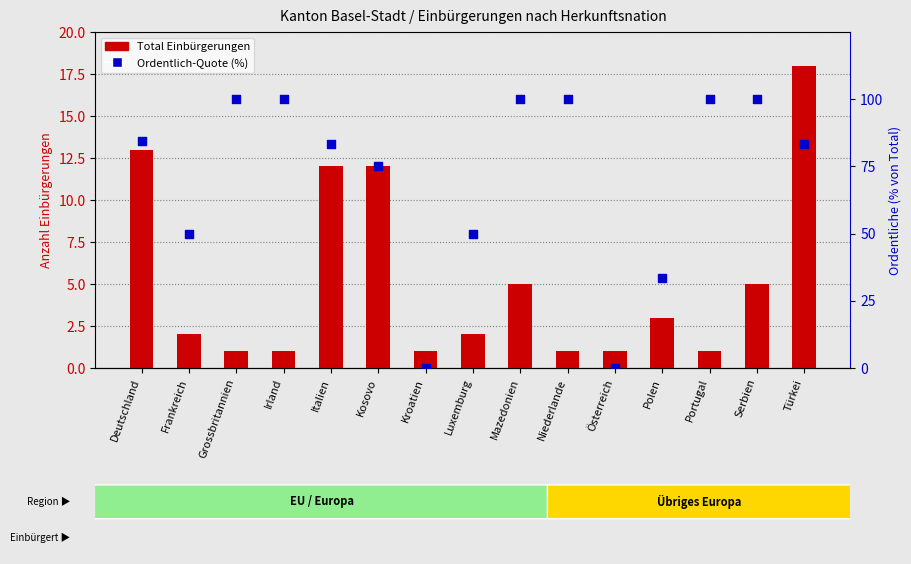

Which series reaches the minimum Y coordinate?

Ordentlich-Quote (%)